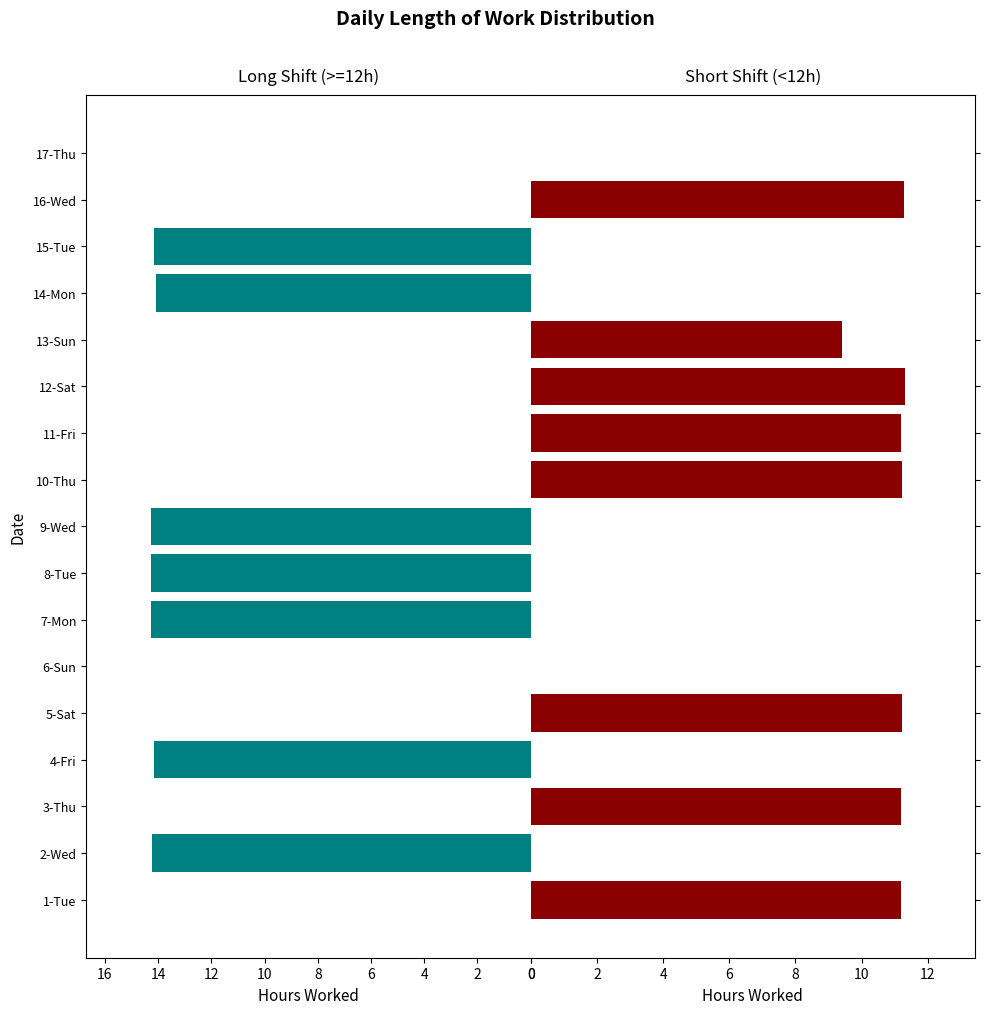

Rank the series at 15-Tue from highest to lowest value.

Long Shift (>=12h), Short Shift (<12h)